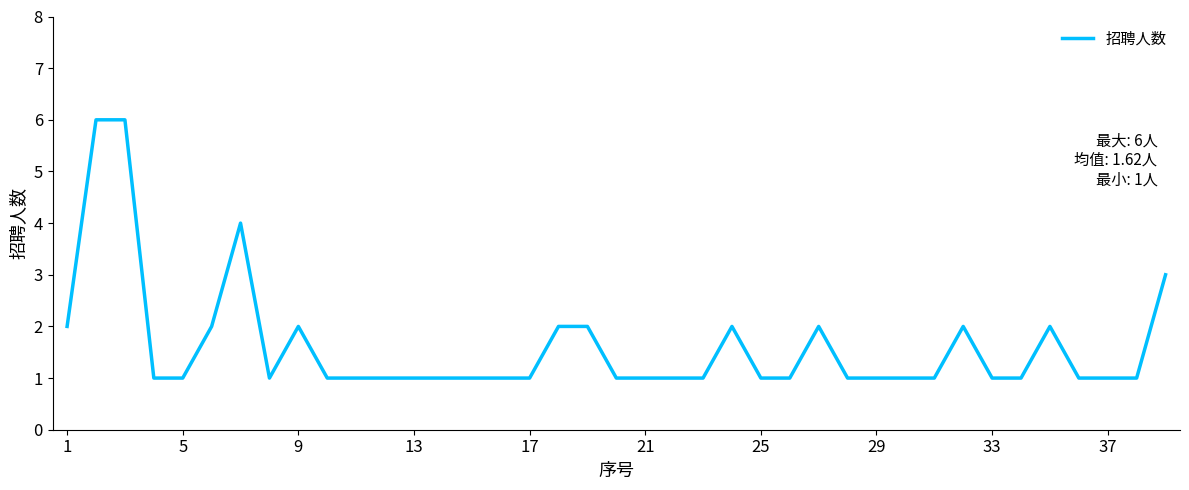

What is the difference between the maximum and minimum values?

5